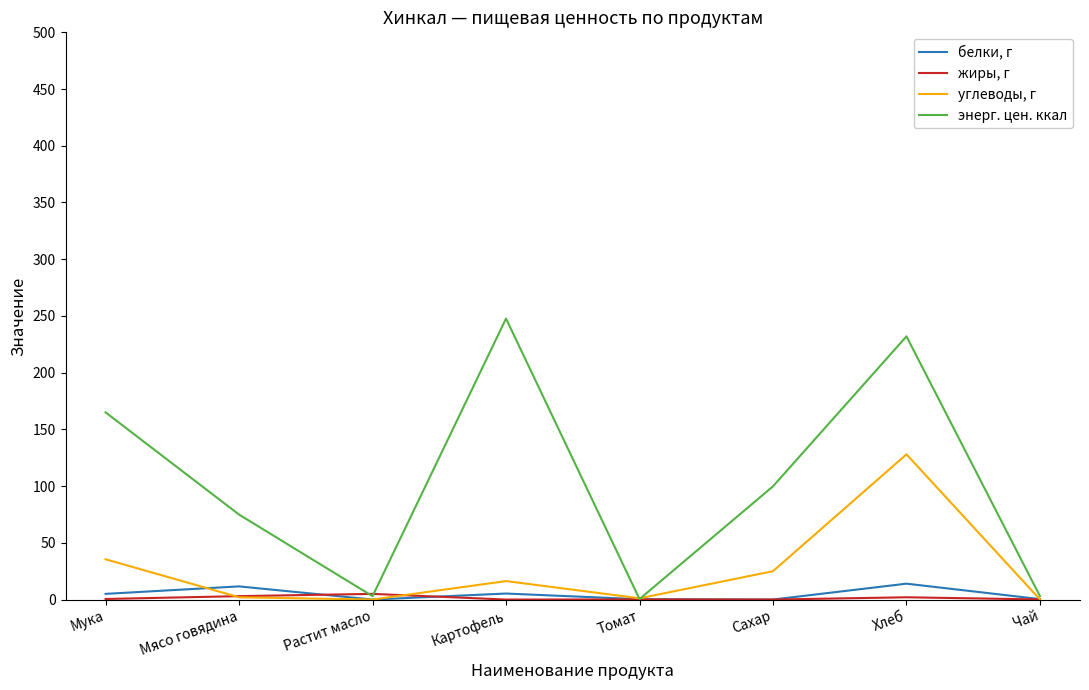

What is the highest value of the углеводы, г series?

128.0